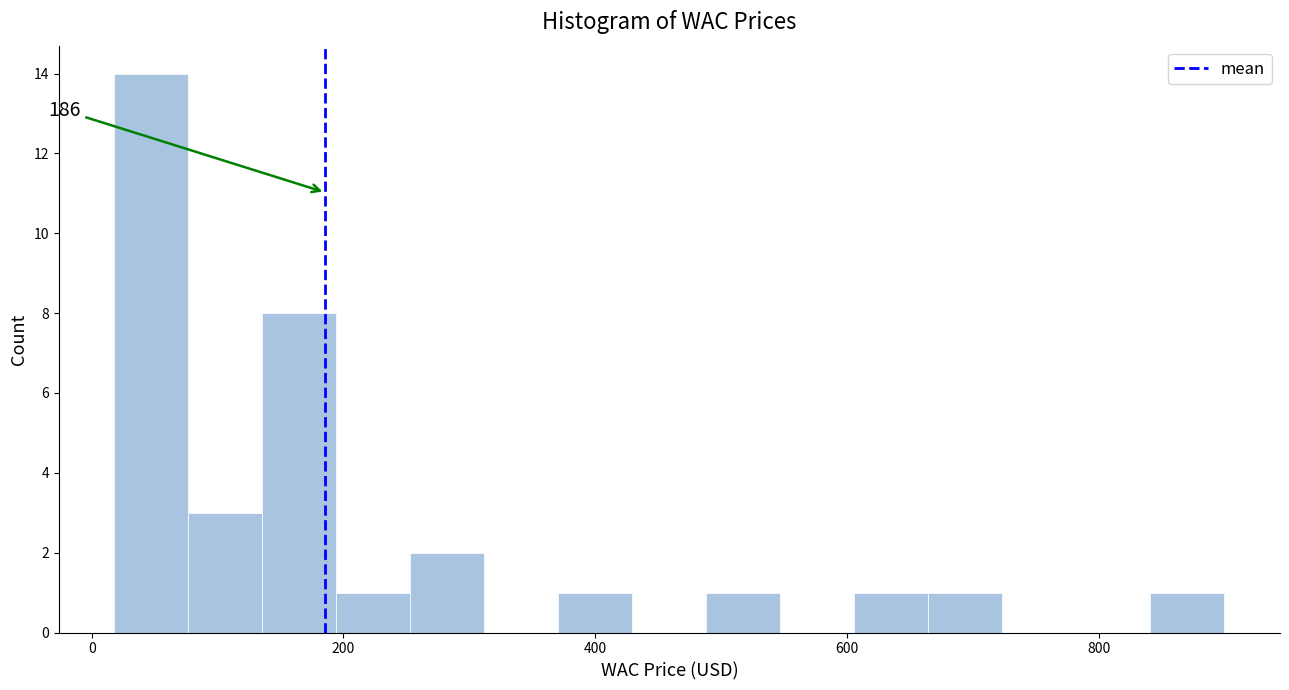

Around what value on the x-axis is the tallest bar? Give the approximate position of its centre, as read against the axis.

40